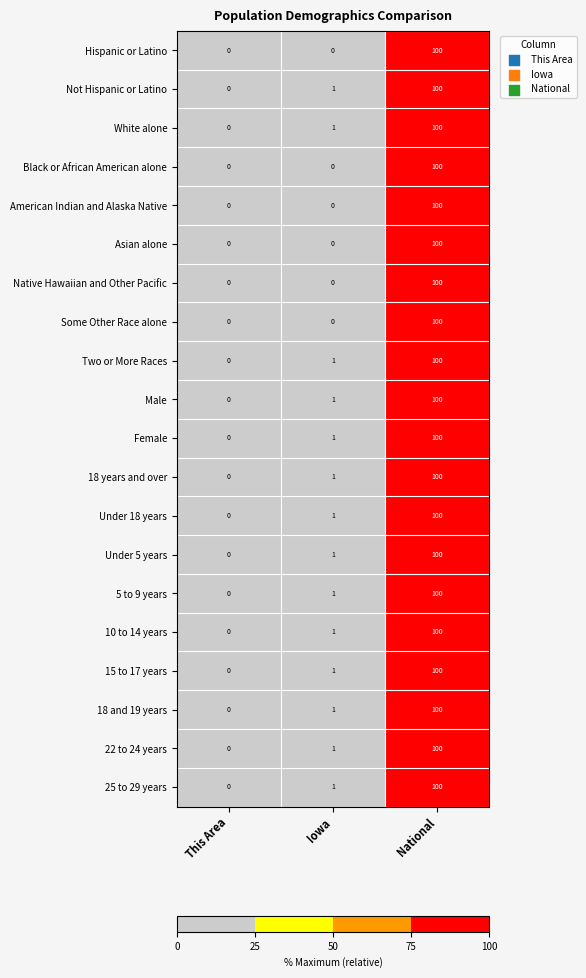

At which category does the chart reach its peak across all series?

National